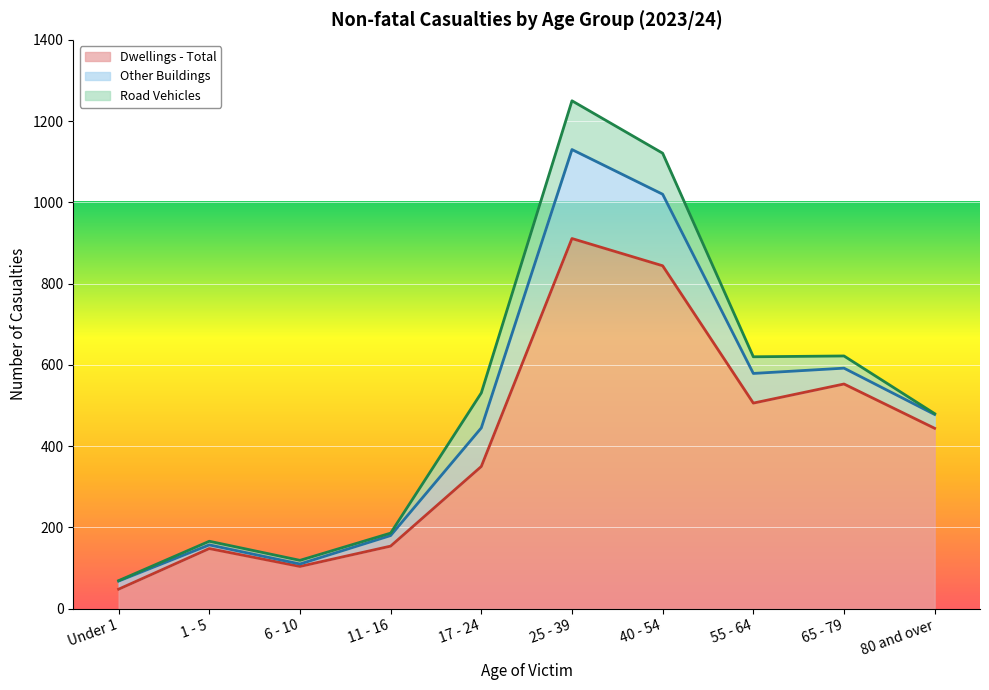

True or false: Dwellings - Total has more than 0 points higher than both neighbors.

True